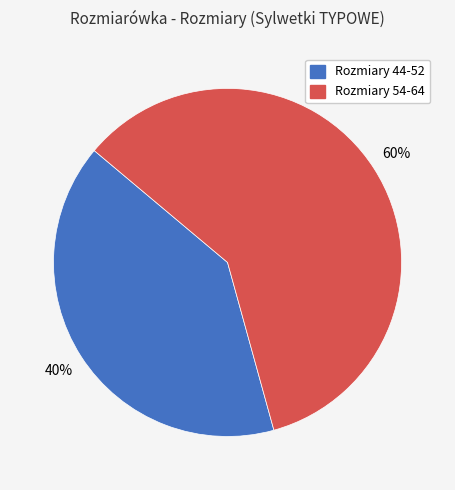

Does any single category account for the majority?

Yes